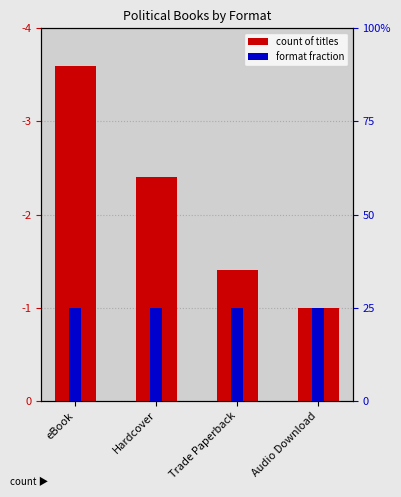

What are all the series names shown in the legend?

count of titles, format fraction